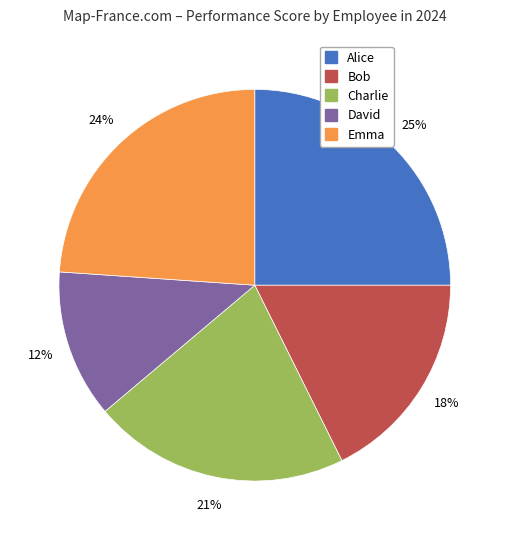

Rank the categories by value from lowest to highest.

David, Bob, Charlie, Emma, Alice